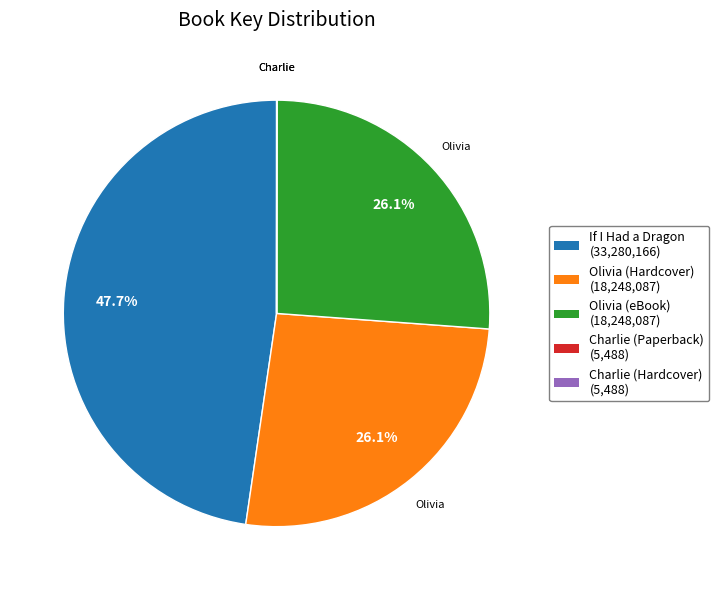

Does any single category account for the majority?

No